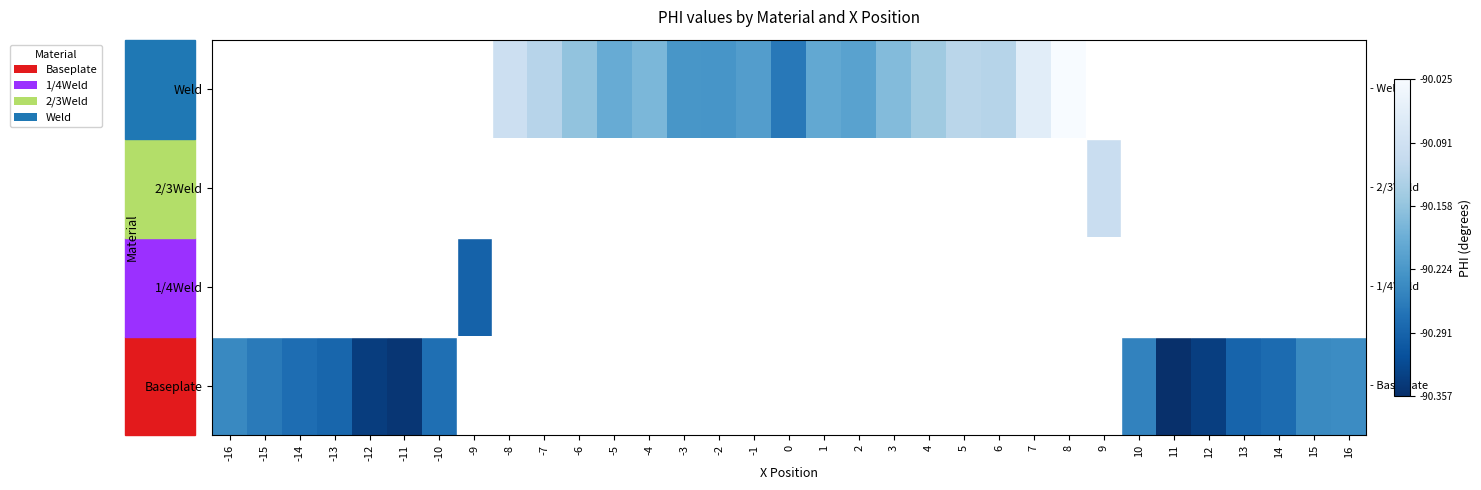

Which has a higher value, 10 or 16?

16